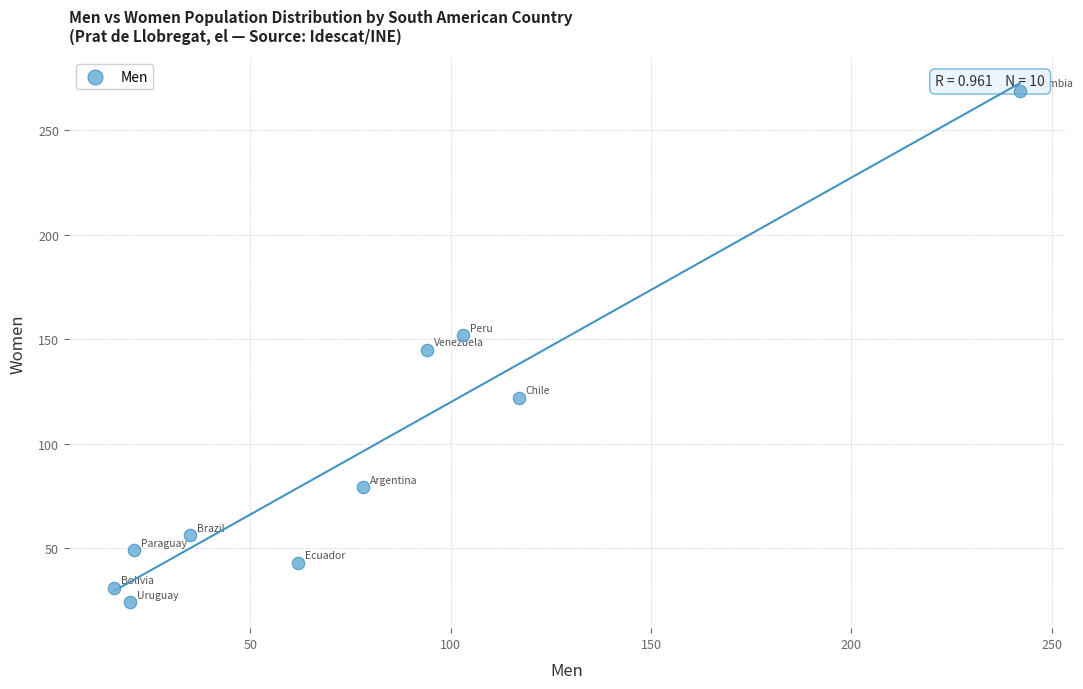

What is the range of X values (max minus min)?

226